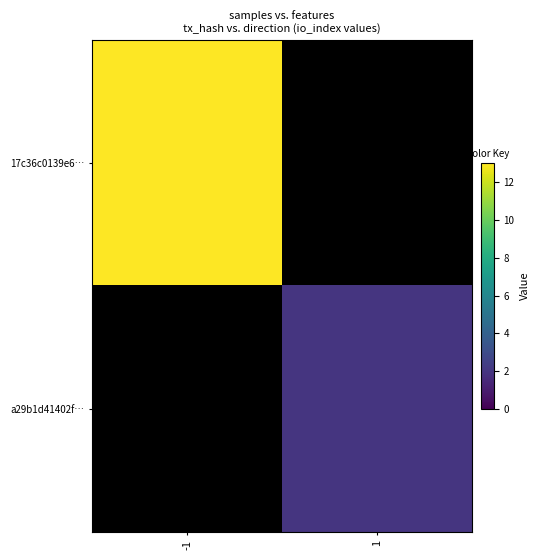

How many categories are shown in the chart?

2